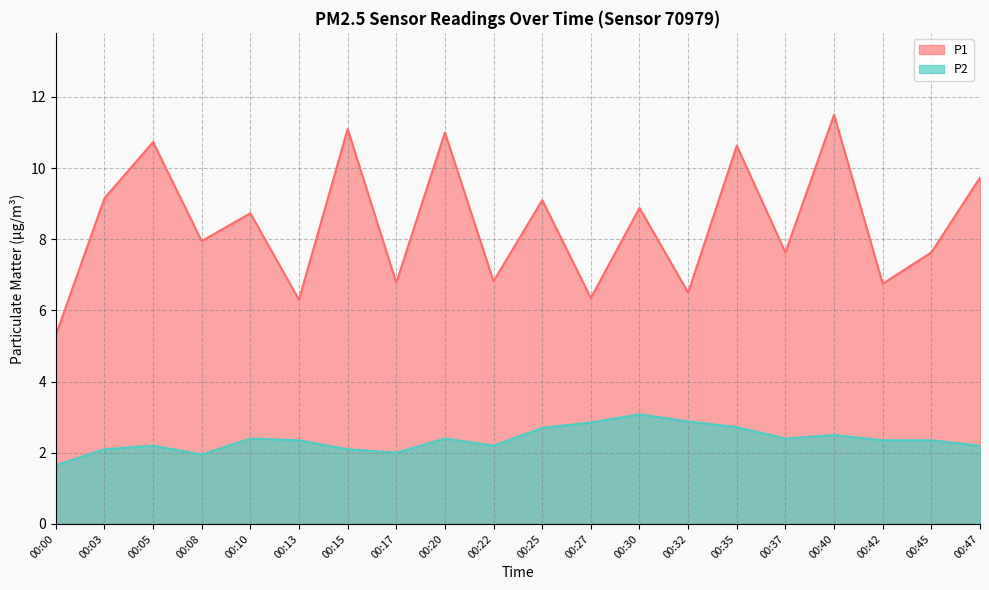

What is the sum of all P2 values?

47.4